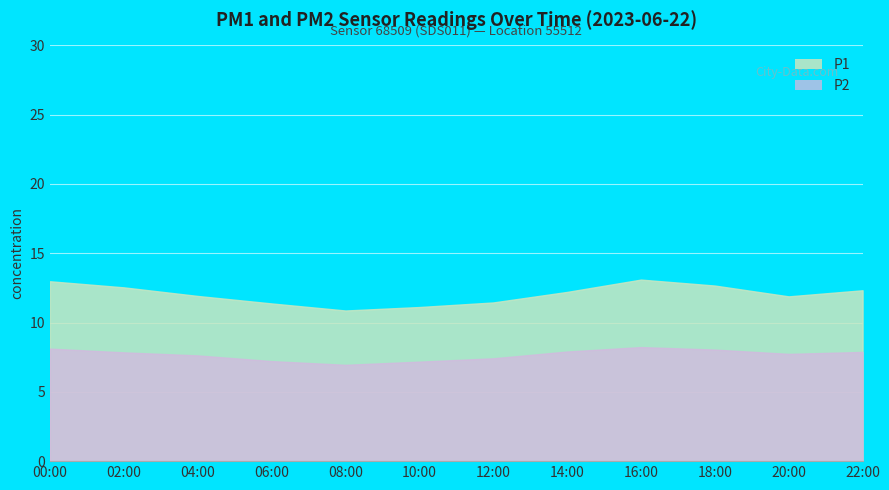

The P1 series shows 12.7 at 18:00. True or false?

True